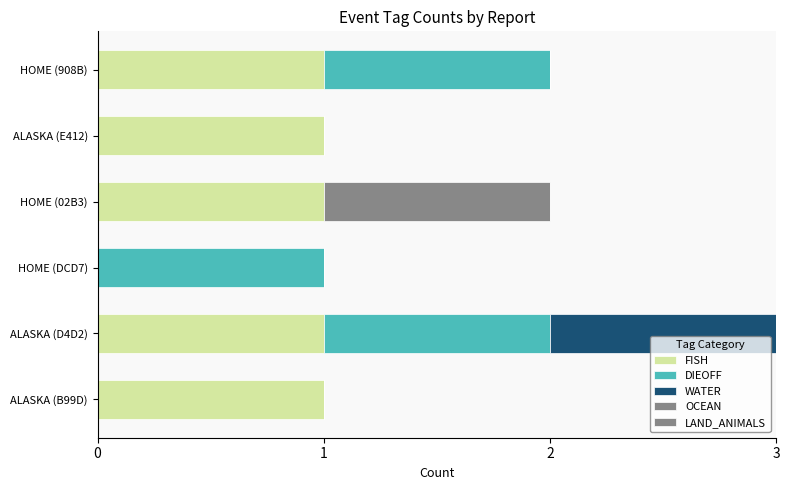

Count the number of categories in the chart.

6